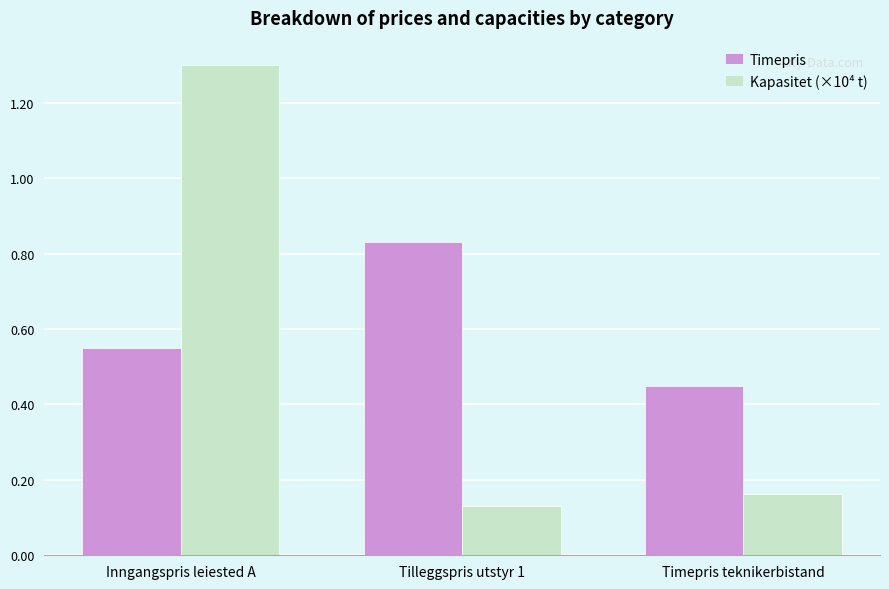

What is the difference between the highest and lowest values at Tilleggspris utstyr 1?

0.7